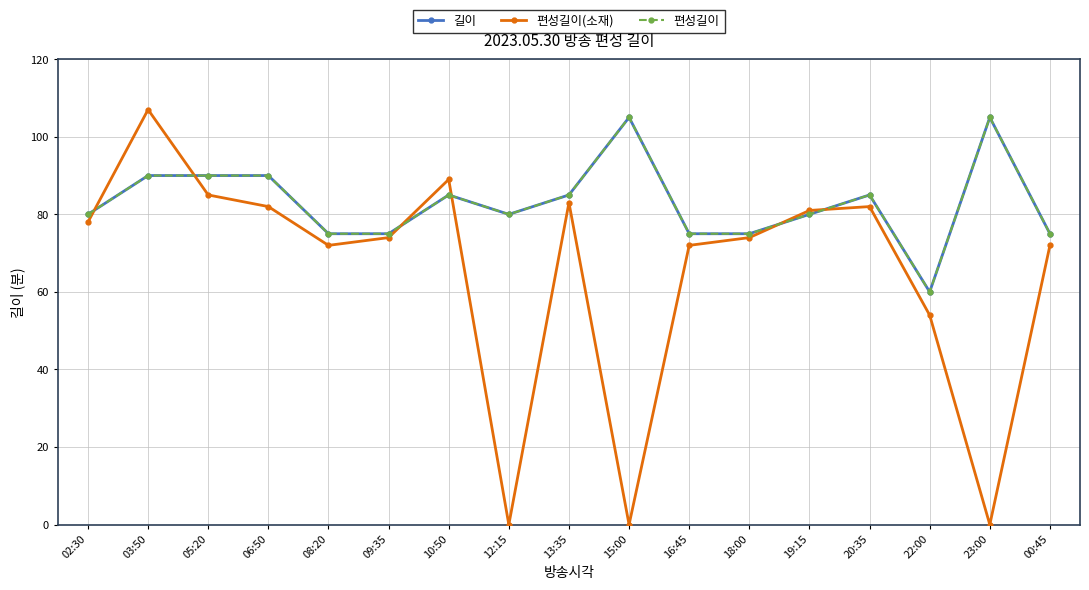

Does the chart have visible grid lines?

Yes